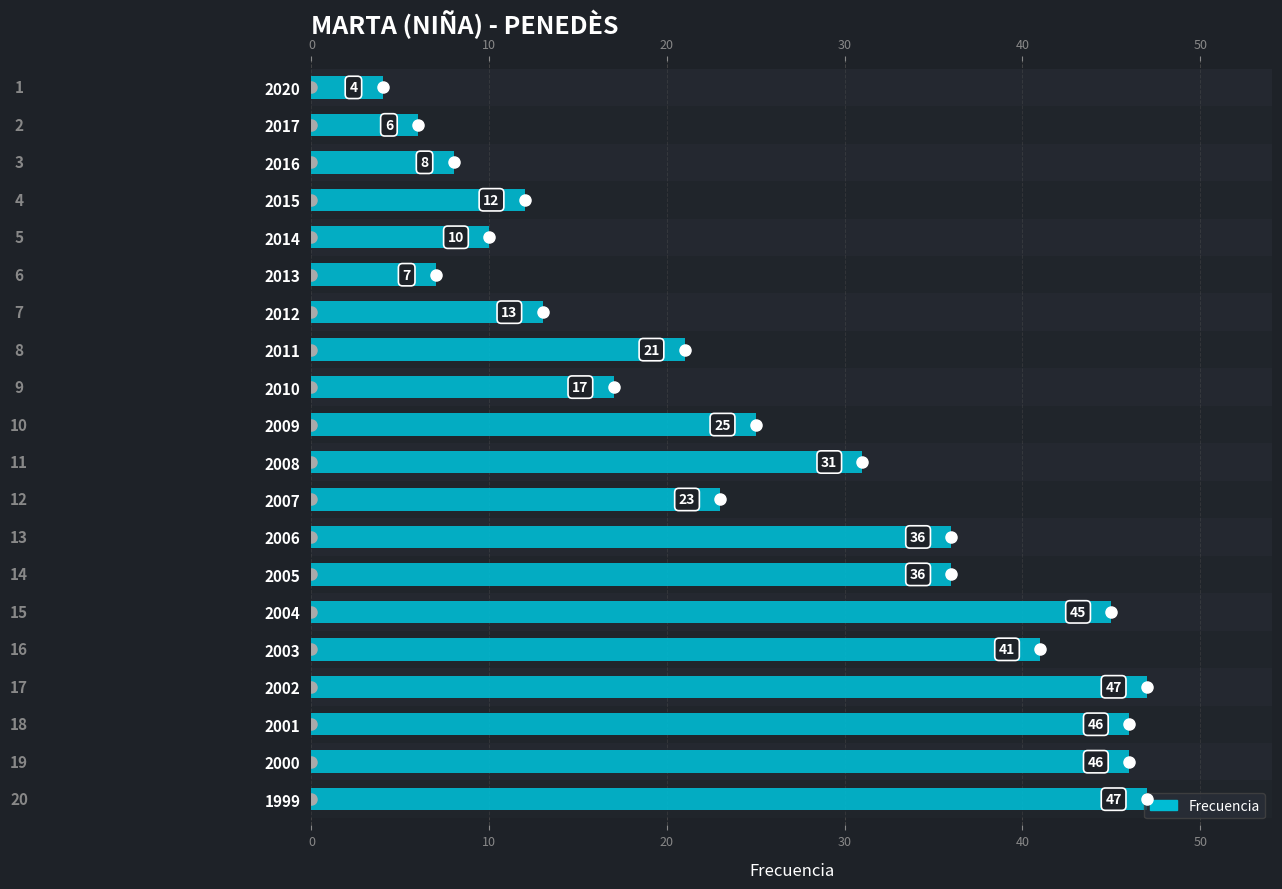

What is the difference between the maximum and second lowest values?

41